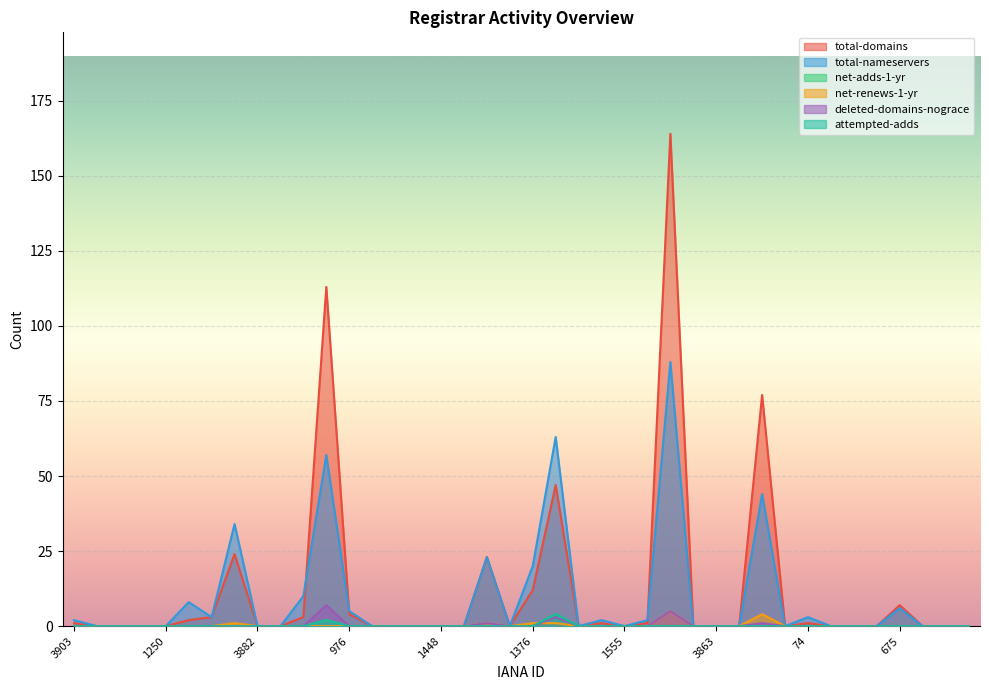

True or false: net-adds-1-yr and deleted-domains-nograce cross at least once.

False